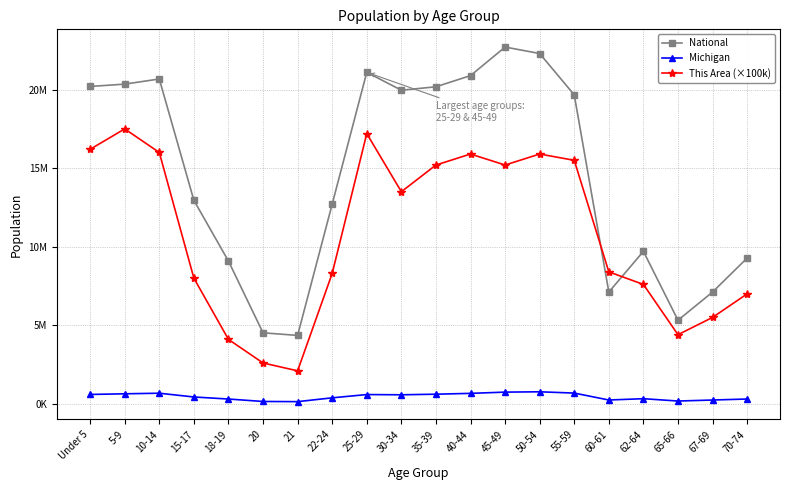

What are all the series names shown in the legend?

National, Michigan, This Area (×100k)